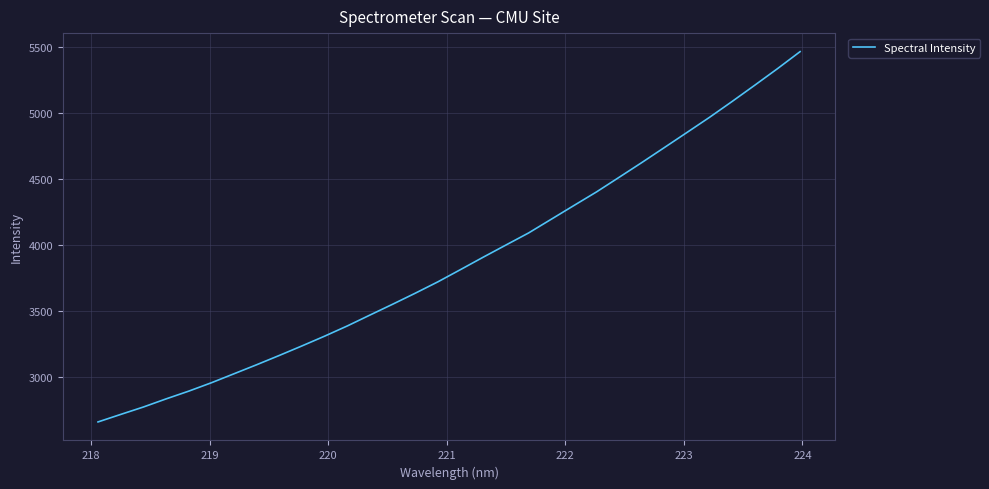

True or false: there are more than 1 points higher than both neighbors.

False